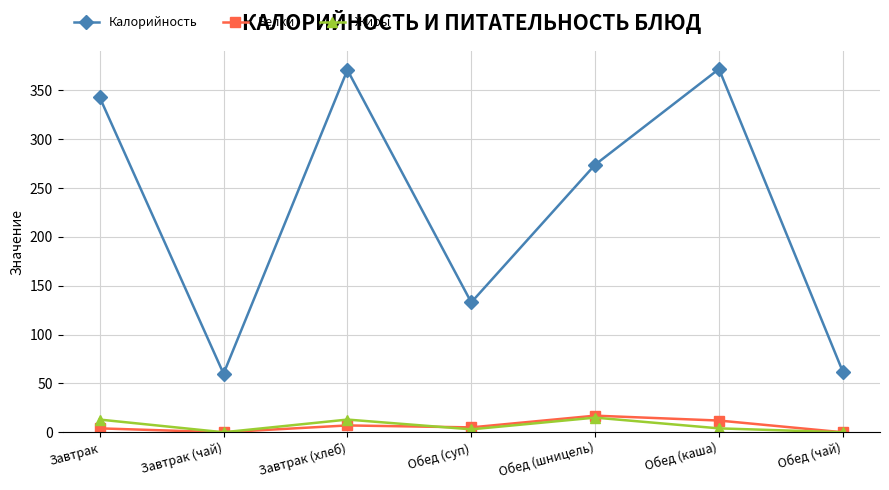

Which series has the widest spread of values?

Калорийность